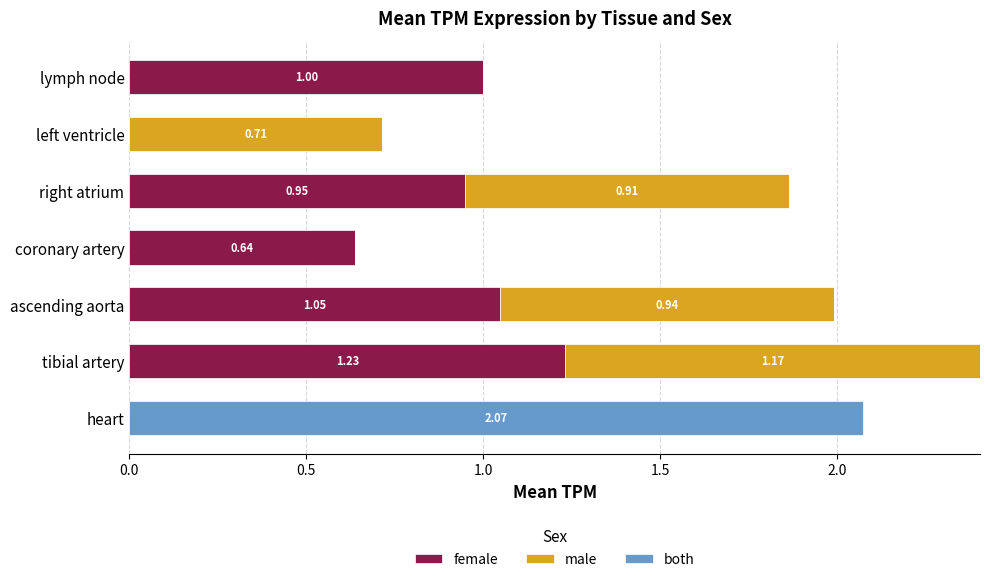

What are all the series names shown in the legend?

female, male, both